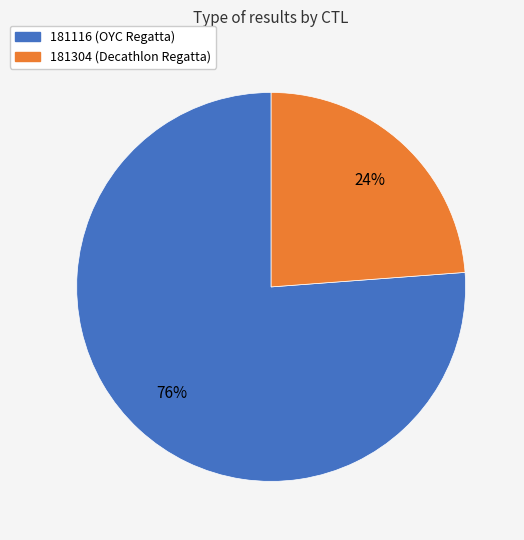

Approximately how many times larger is the value at 181304 (Decathlon Regatta) compared to 181116 (OYC Regatta)?

0.3